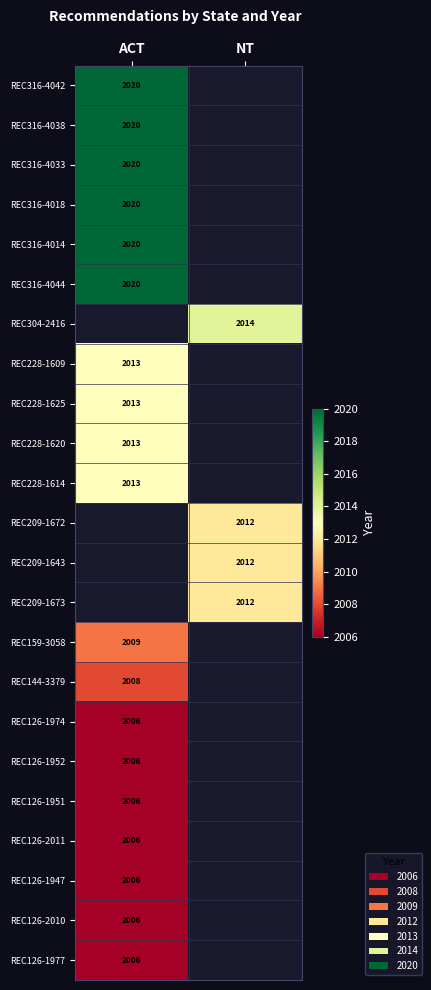

Is the value of REC316-4044 at ACT greater than the value of REC126-1974 at ACT?

Yes